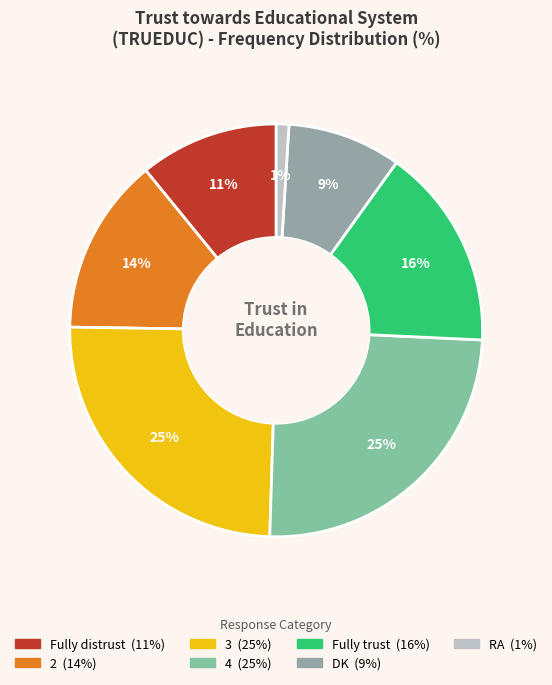

Count the number of slices in the pie.

7